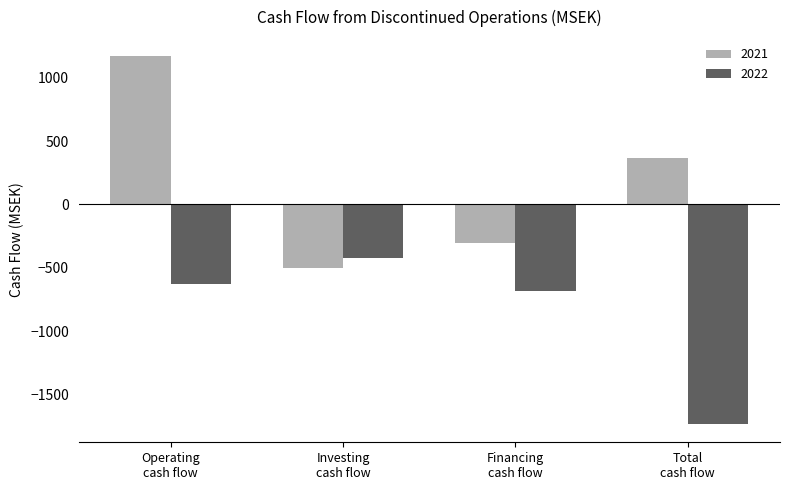

How many data points does each series have?

4